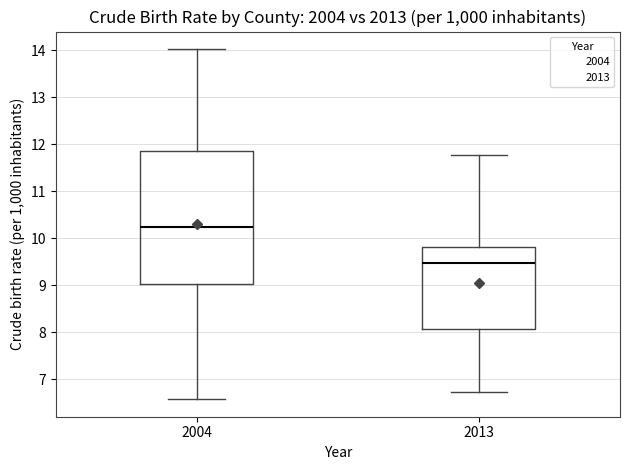

Where is the lower edge of the box at x = 2004 on the y-axis? The values are not printed on the chart, so give them approximately, as read against the axis.

9.0